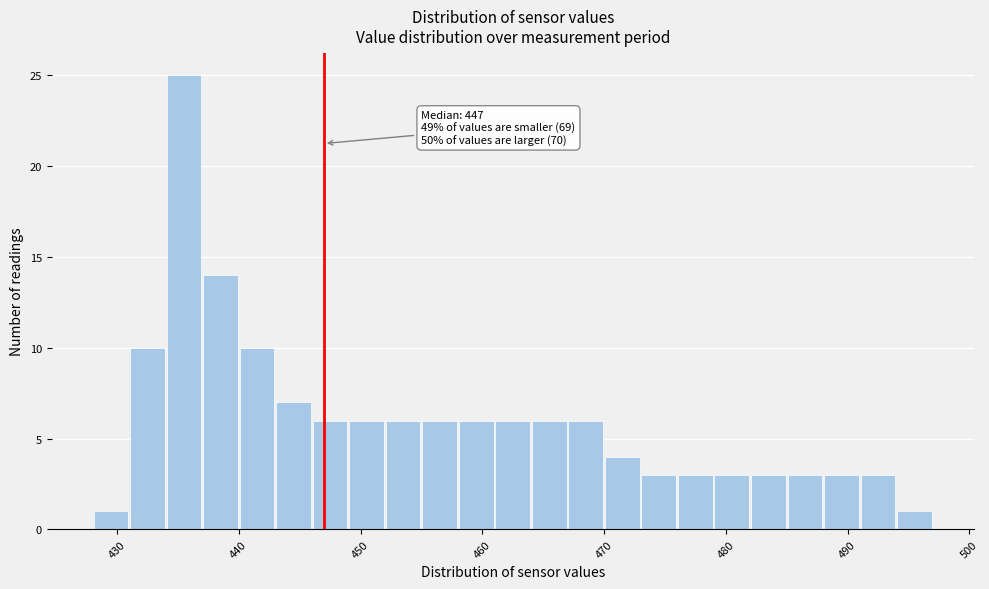

Read against the x-axis, roughly where is the centre of the tallest bar?

436